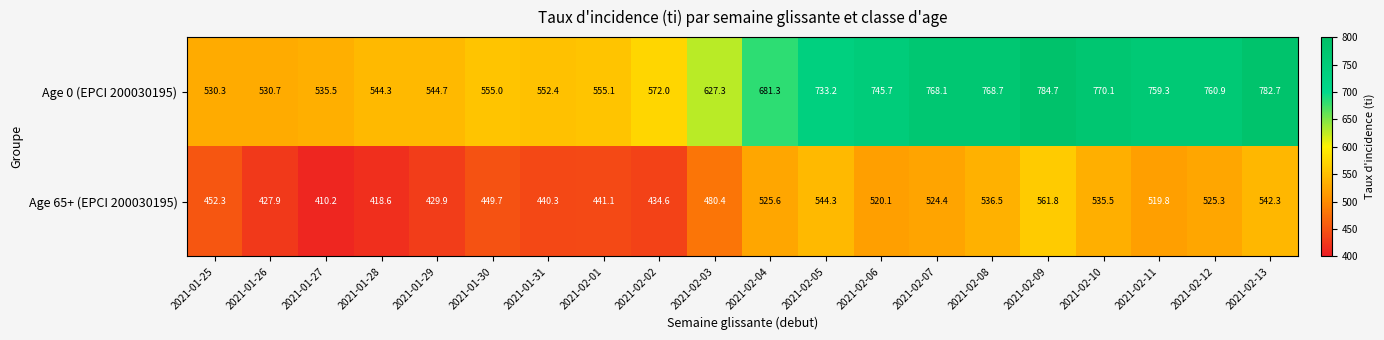

Rank the categories by Age 65+ (EPCI 200030195) value from lowest to highest.

2021-01-27, 2021-01-28, 2021-01-26, 2021-01-29, 2021-02-02, 2021-01-31, 2021-02-01, 2021-01-30, 2021-01-25, 2021-02-03, 2021-02-11, 2021-02-06, 2021-02-07, 2021-02-12, 2021-02-04, 2021-02-10, 2021-02-08, 2021-02-13, 2021-02-05, 2021-02-09